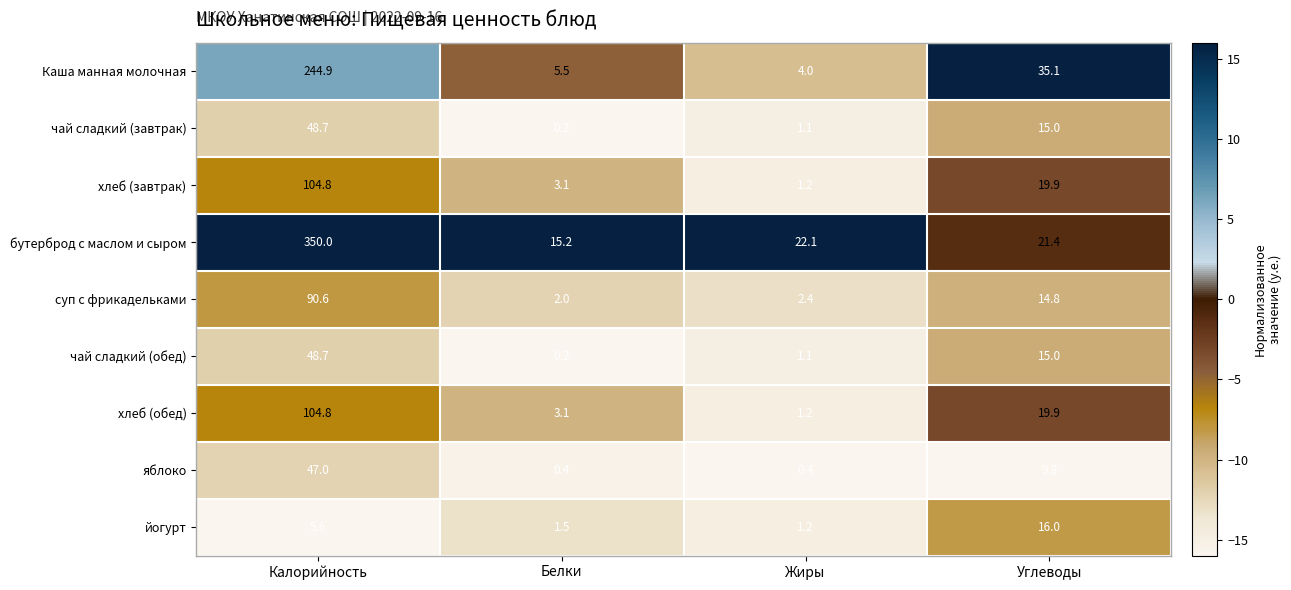

How many distinct data groups are displayed?

9